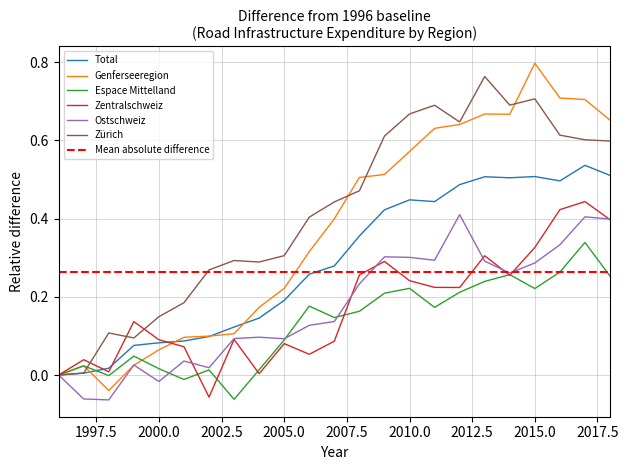

True or false: Espace Mittelland and Zentralschweiz cross at least once.

True